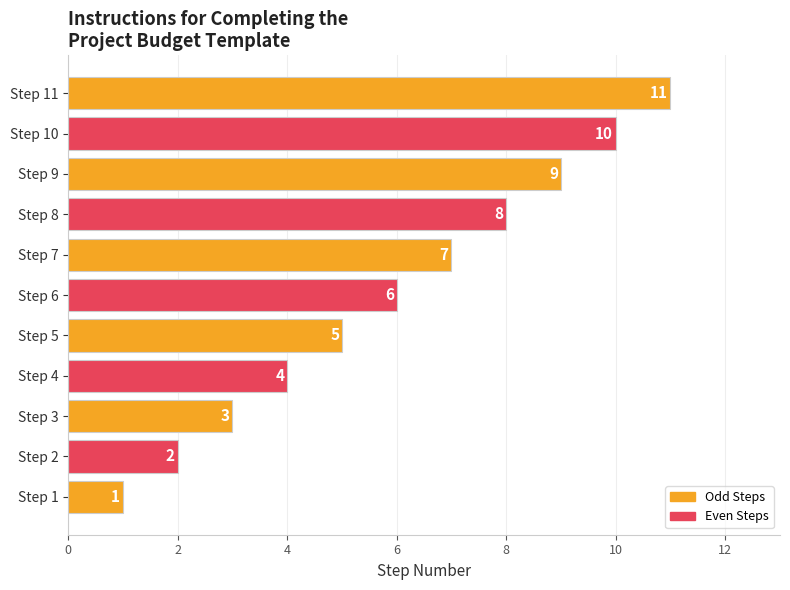

The value at Step 10 is 16. True or false?

False